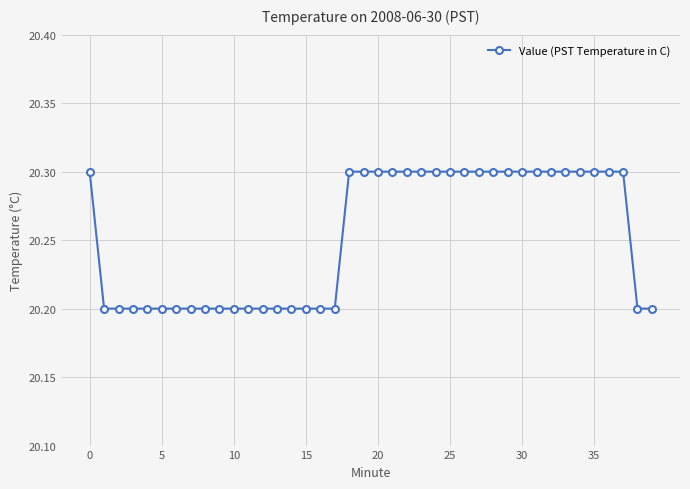

What is the sum of all values?

810.1